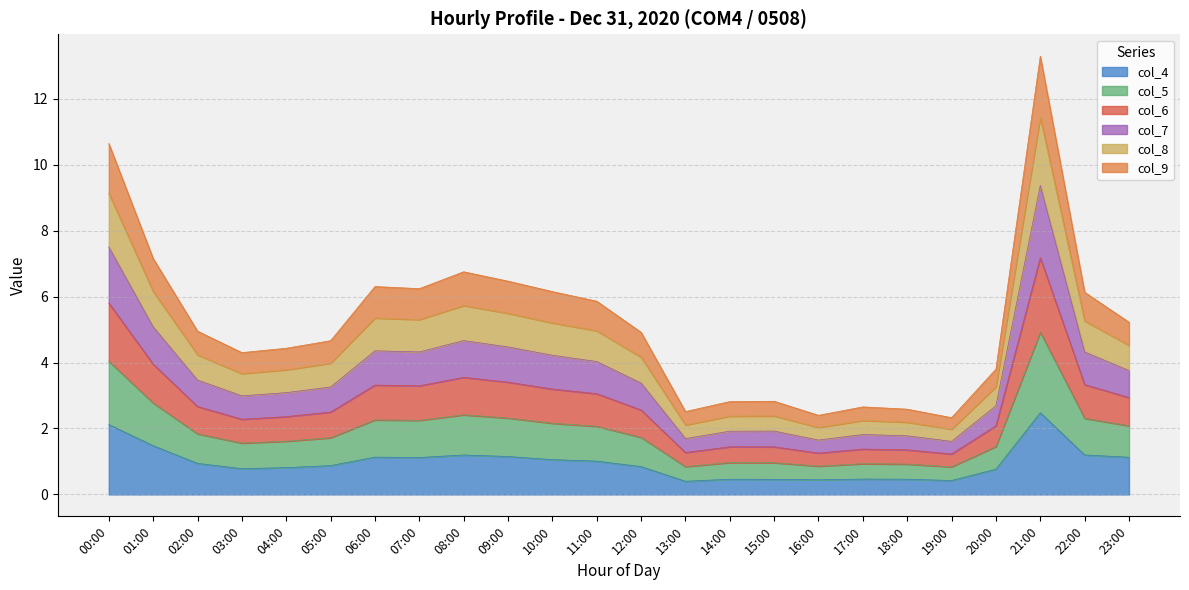

At how many categories does at least one series exceed 5?

11